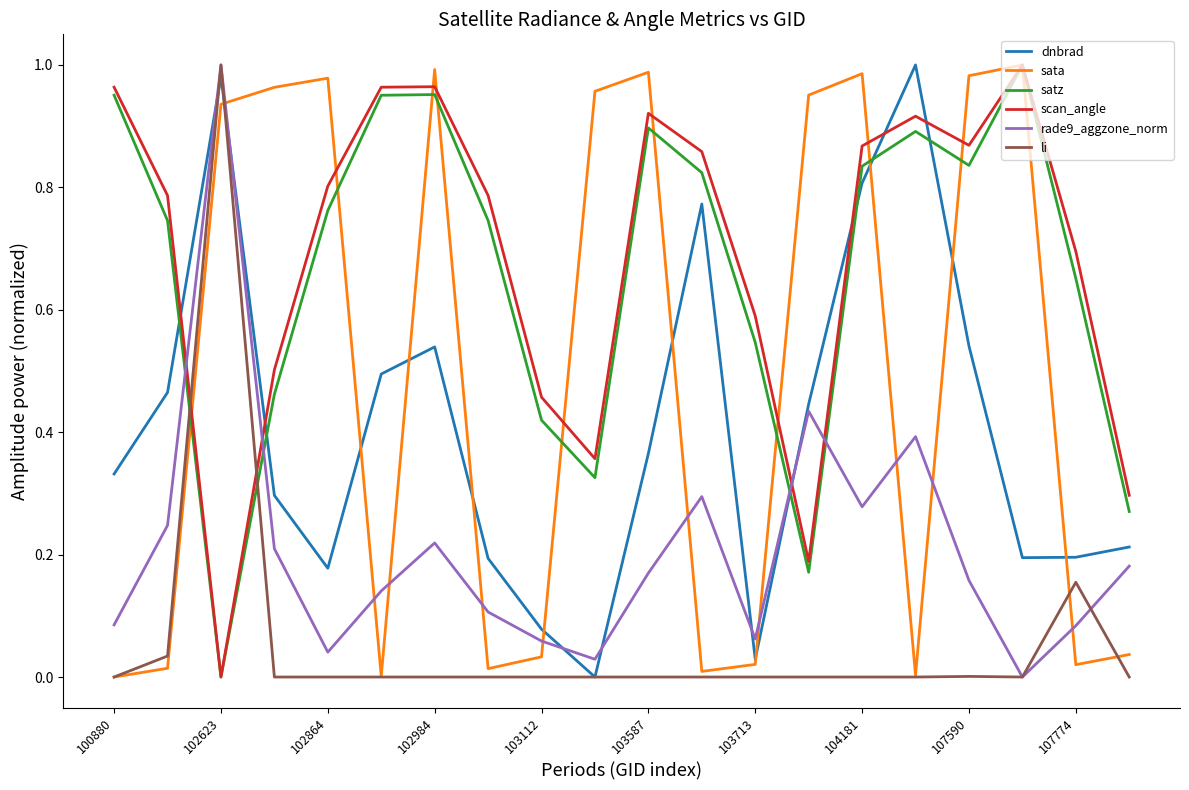

Which series has the largest total across all categories?

scan_angle